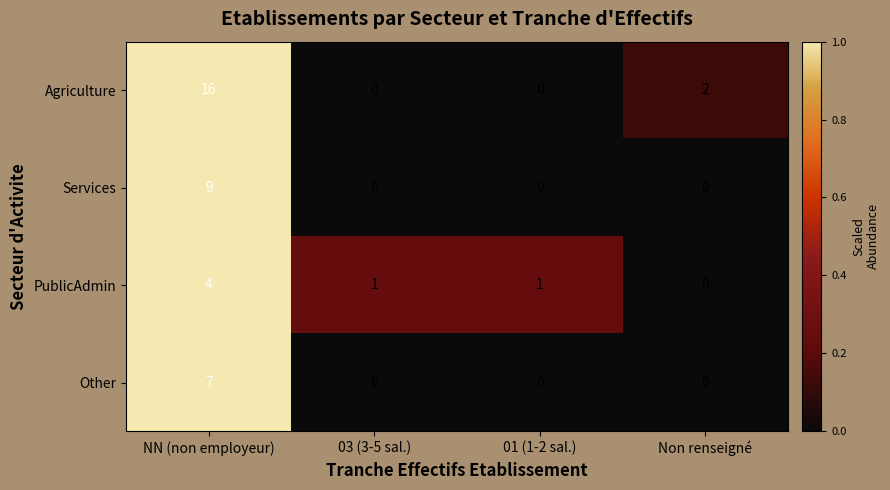

At which category does the chart reach its peak across all series?

NN (non employeur)